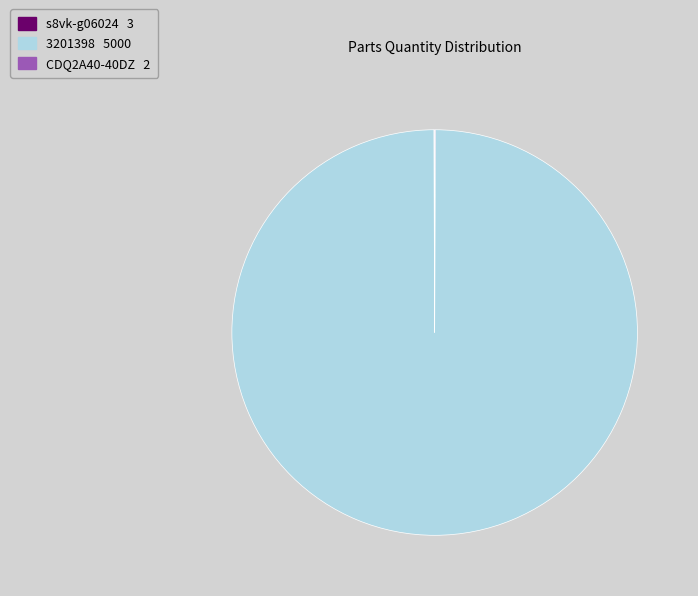

True or false: 3201398 accounts for 100% of the total.

True